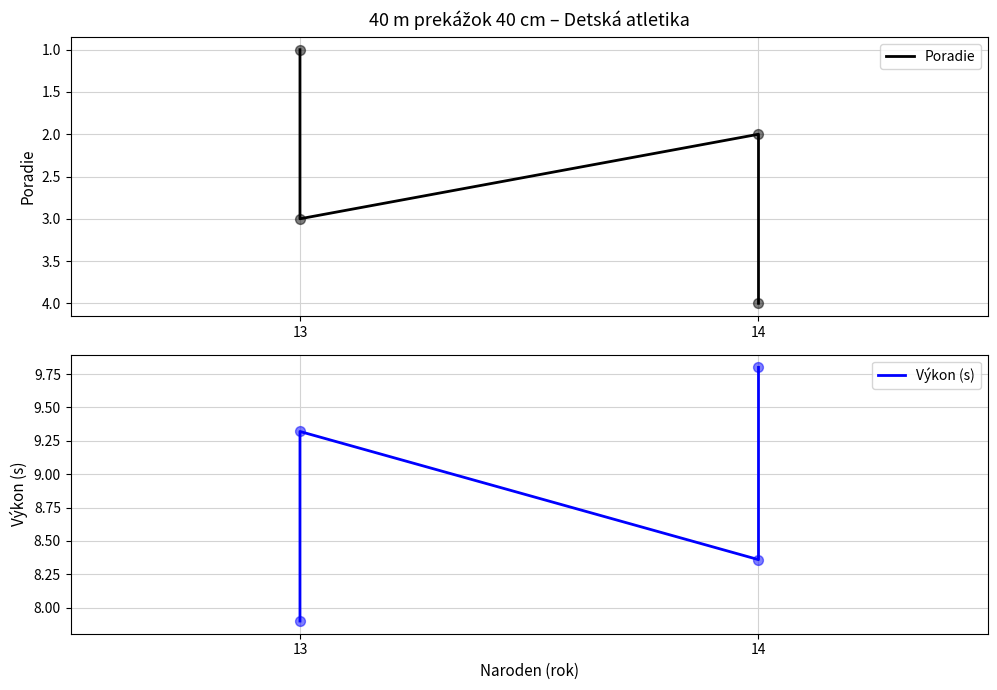

At how many categories does at least one series exceed 3?

4